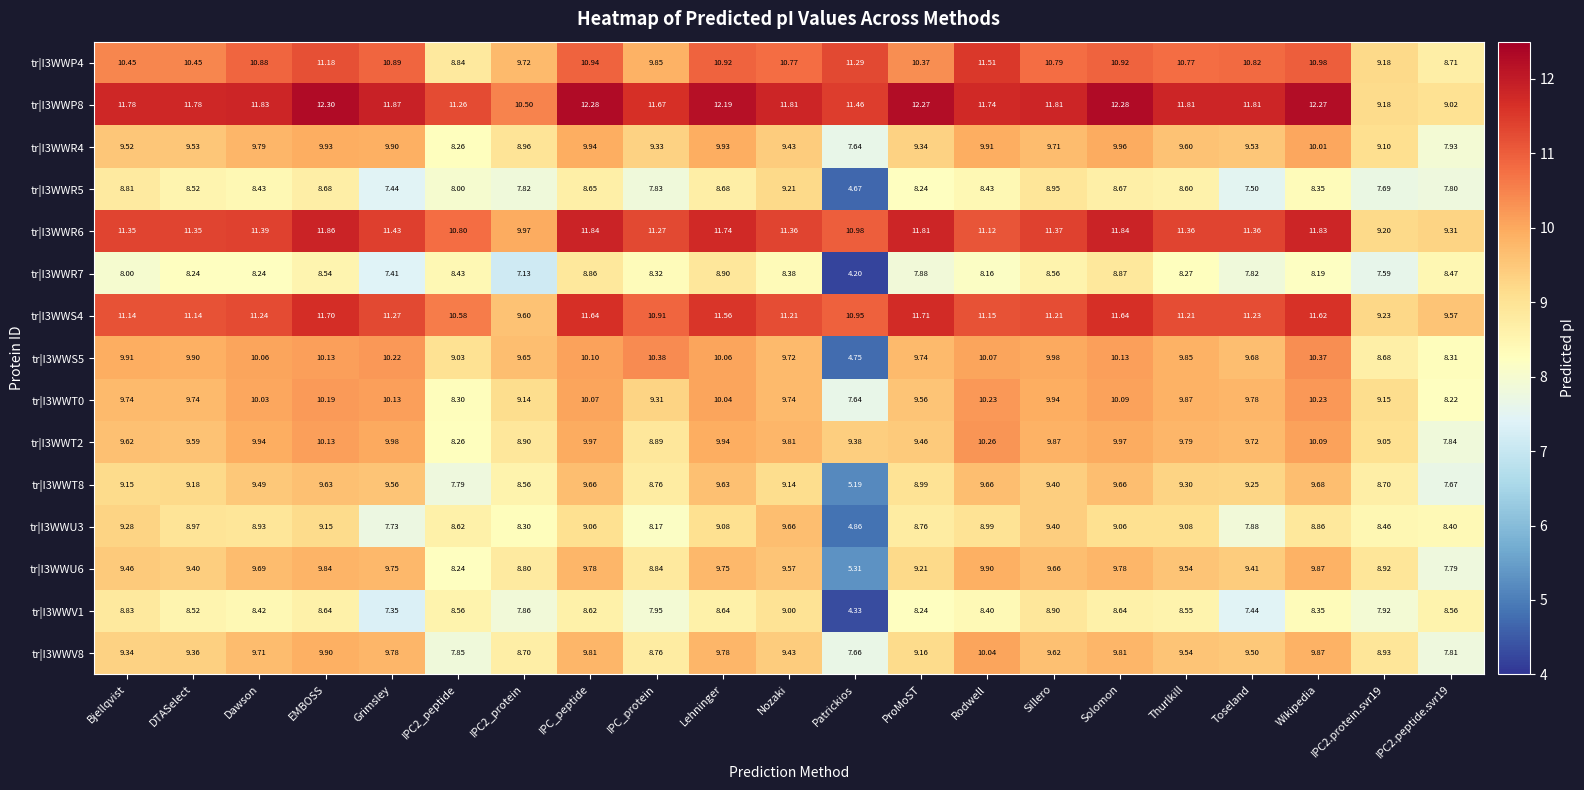

What is the spread (max minus min) of values at IPC_protein?

3.8